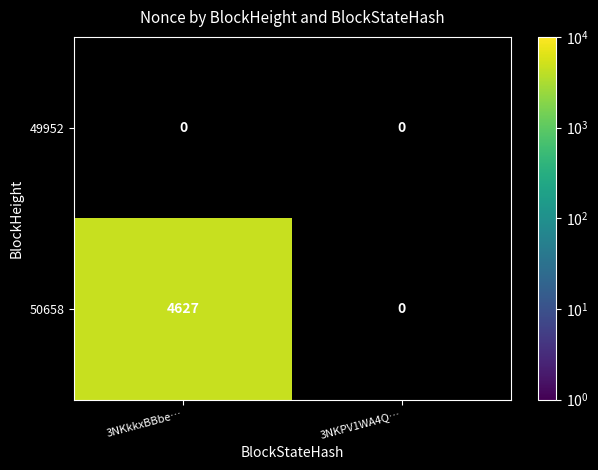

The value of 50658 at 3NKkkxBBbe… is 4627. True or false?

True